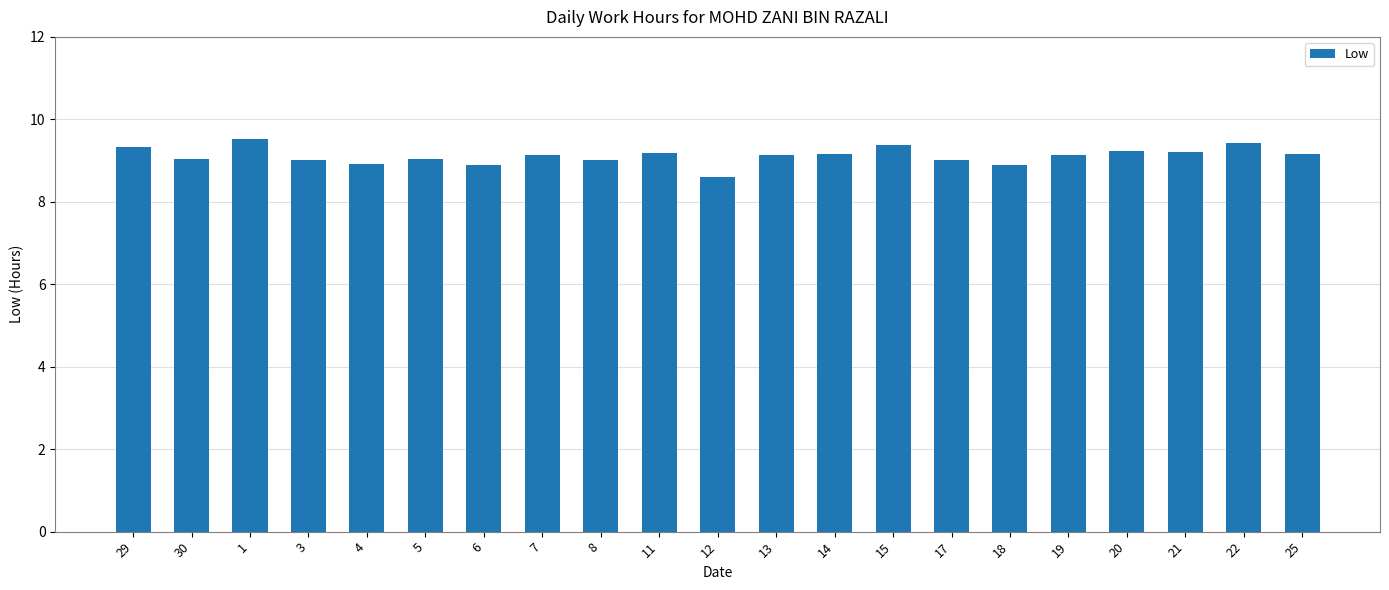

What is the change in value from 29 to 17?

-0.3